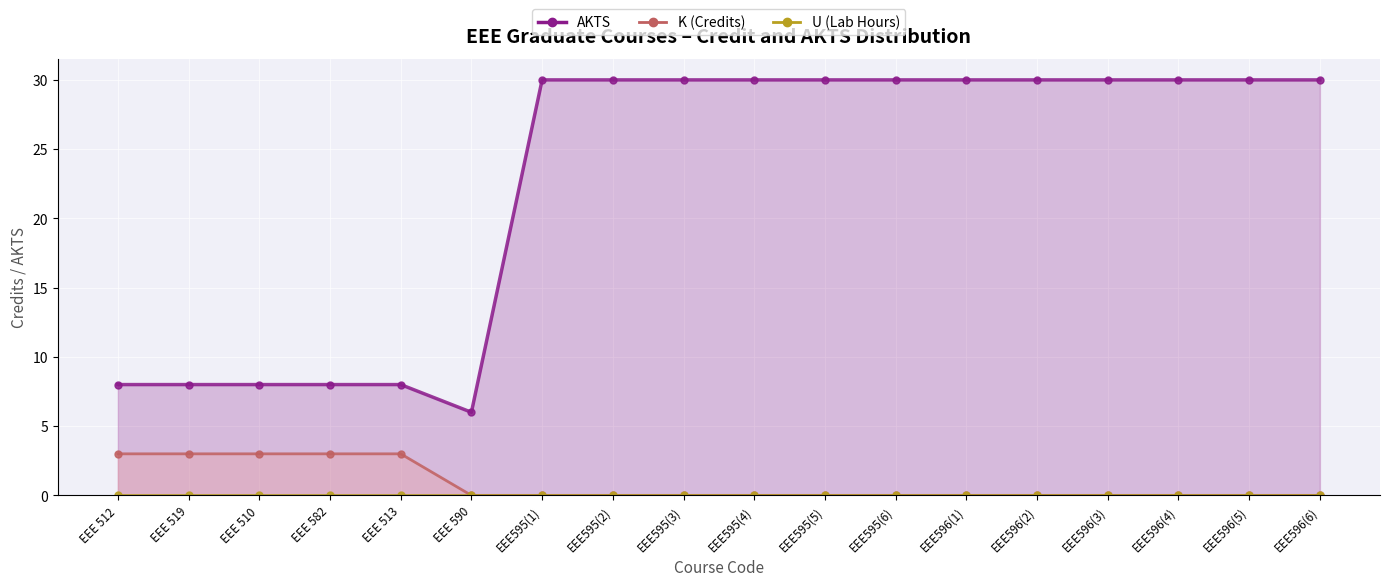

True or false: K and AKTS intersect in this chart.

False